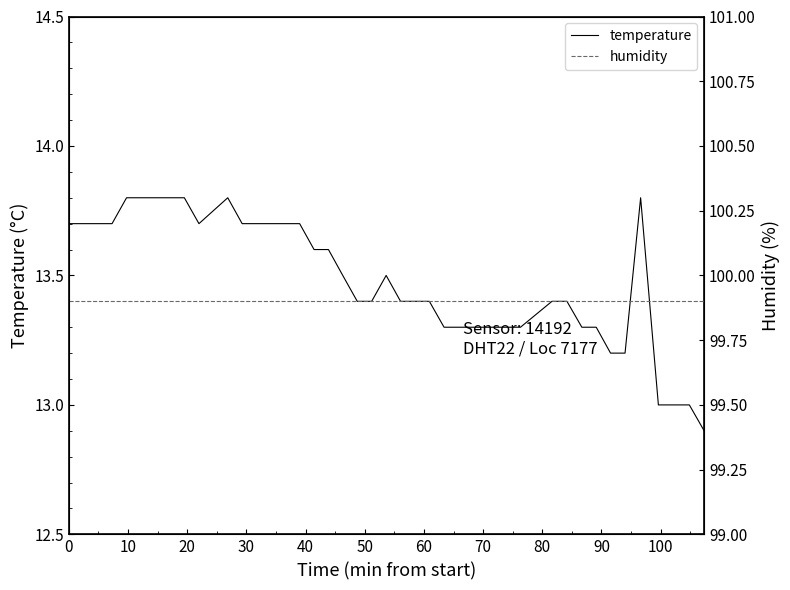

True or false: temperature has more than 0 points higher than both neighbors.

True